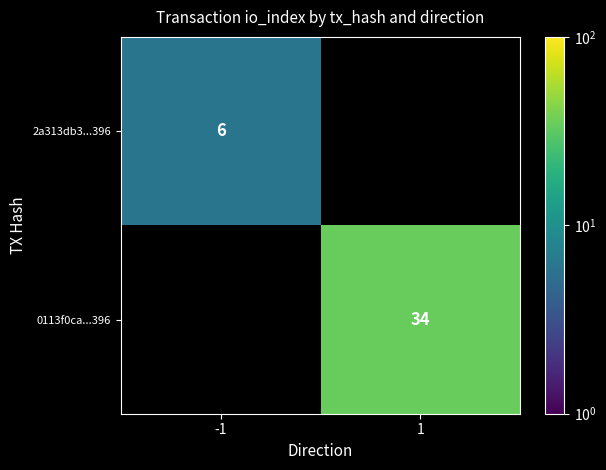

The value of 2a313db3...396 at -1 is 9. True or false?

False